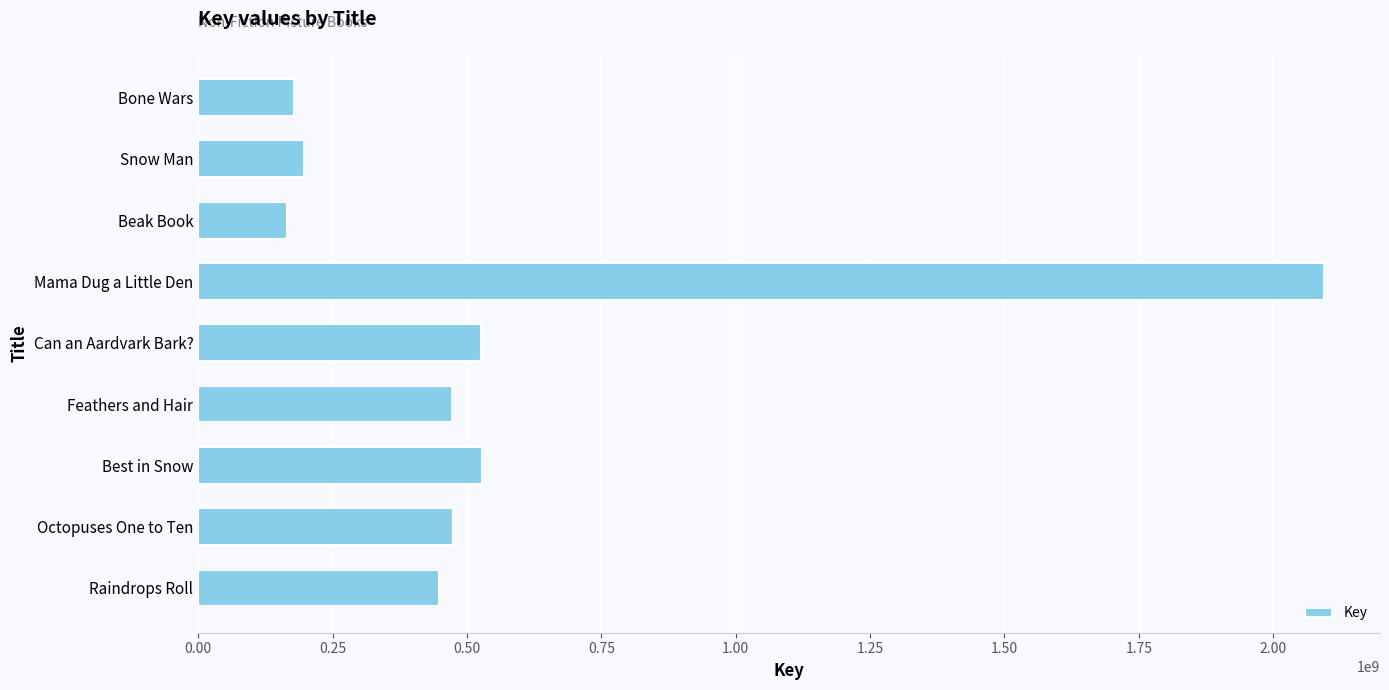

What is the sum of all values?

5081243200